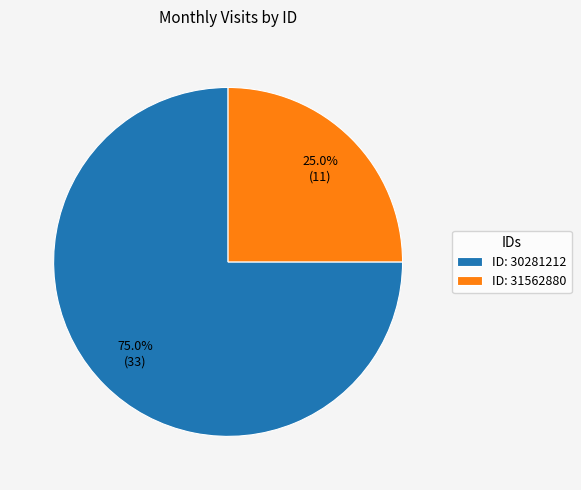

Which category accounts for the majority?

ID: 30281212